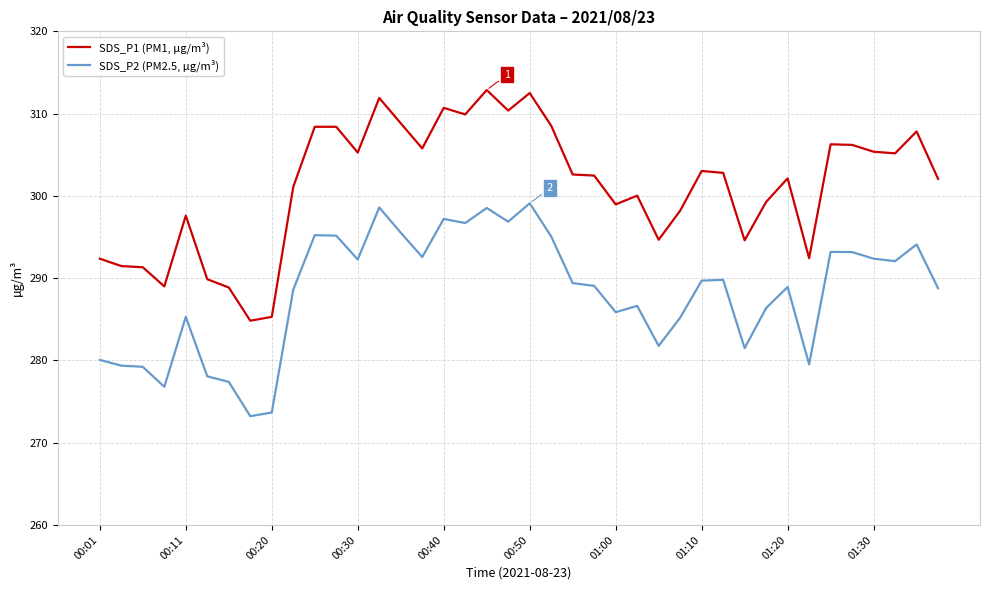

In SDS_P1 (PM1, µg/m³), how many points are lower than both neighbors (excluding endpoints)?

11